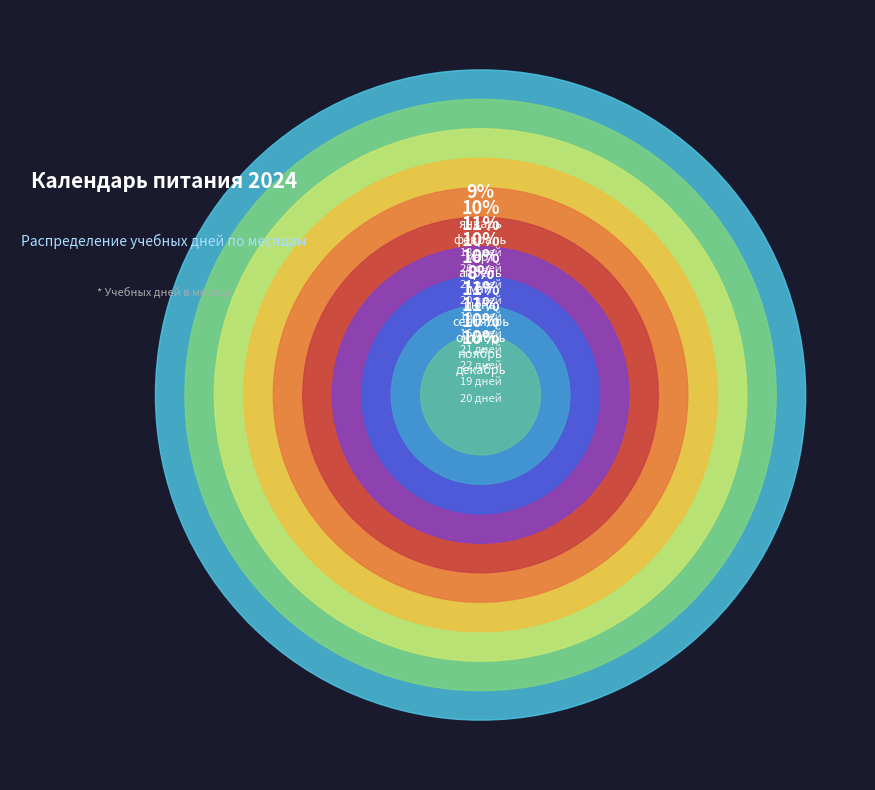

To the nearest percent, what percentage of the pie is ноябрь?

10%